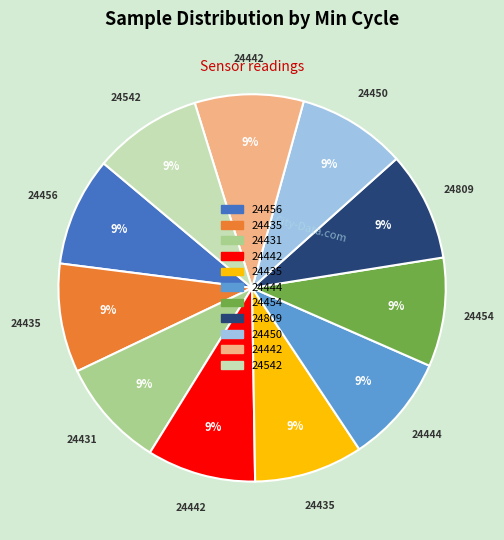

Count the number of slices in the pie.

11